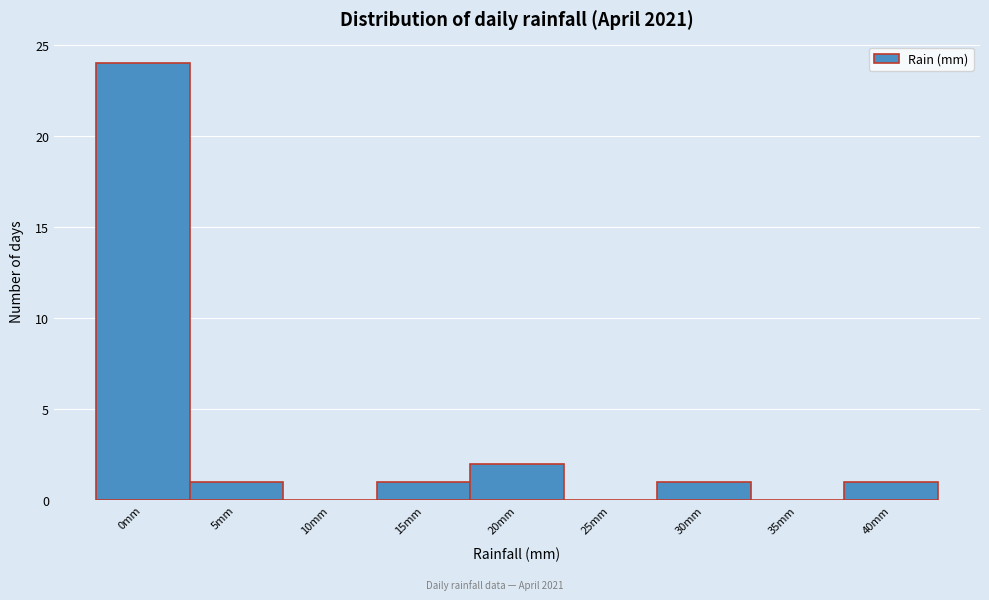

Reading right to left, list all the values displayed in this chart.

40mm=1	35mm=0	30mm=1	25mm=0	20mm=2	15mm=1	10mm=0	5mm=1	0mm=24